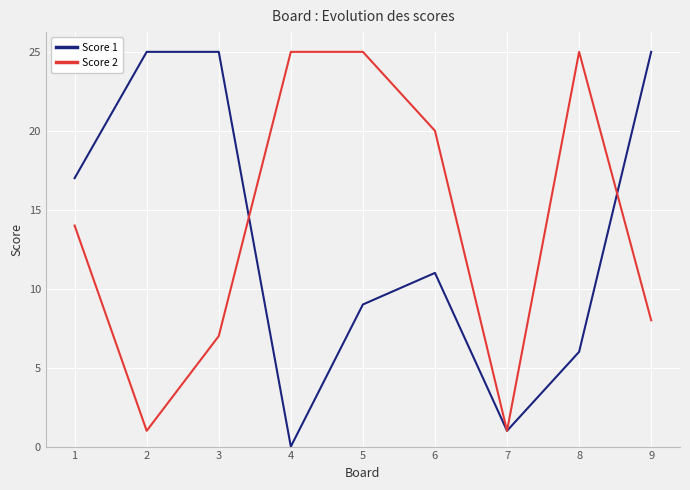

How many interior local valleys does the Score 1 series have?

2